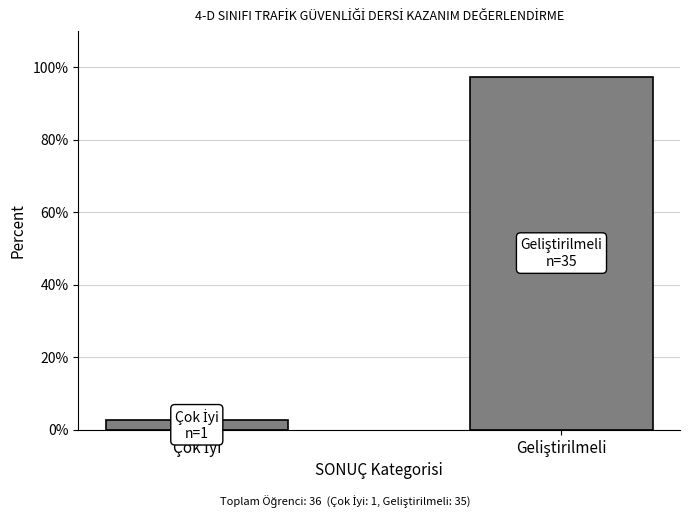

Reading right to left, list all the values displayed in this chart.

97.2	2.8